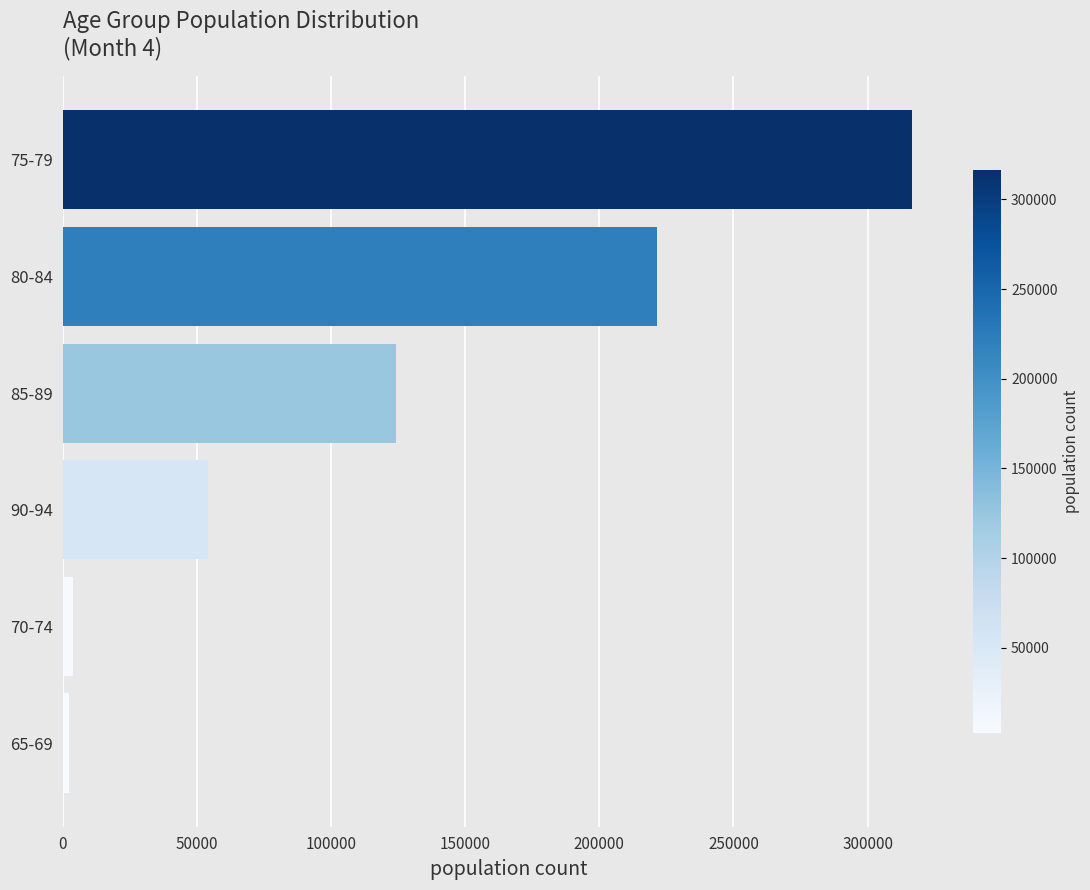

What is the sum of all values?

723027